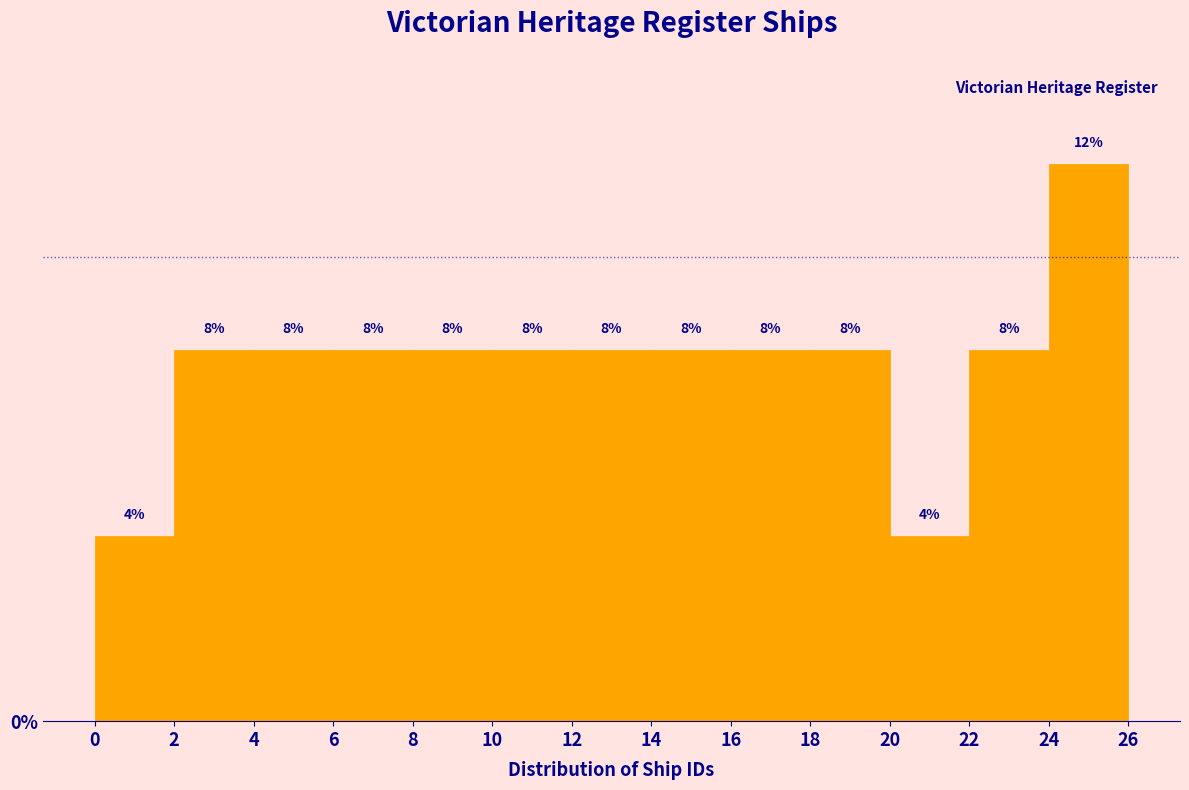

Over which range of the x-axis is the bar tallest?

24 to 26